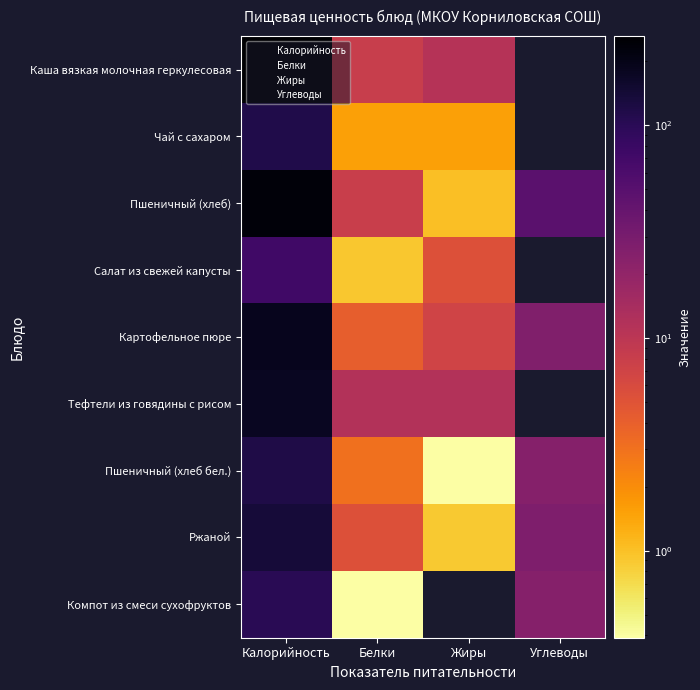

The value of Пшеничный (хлеб бел.) at Углеводы is 41.0. True or false?

False